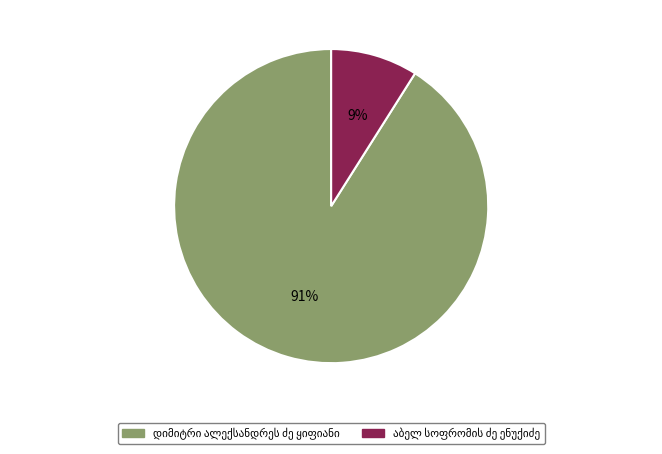

Count the number of slices in the pie.

2